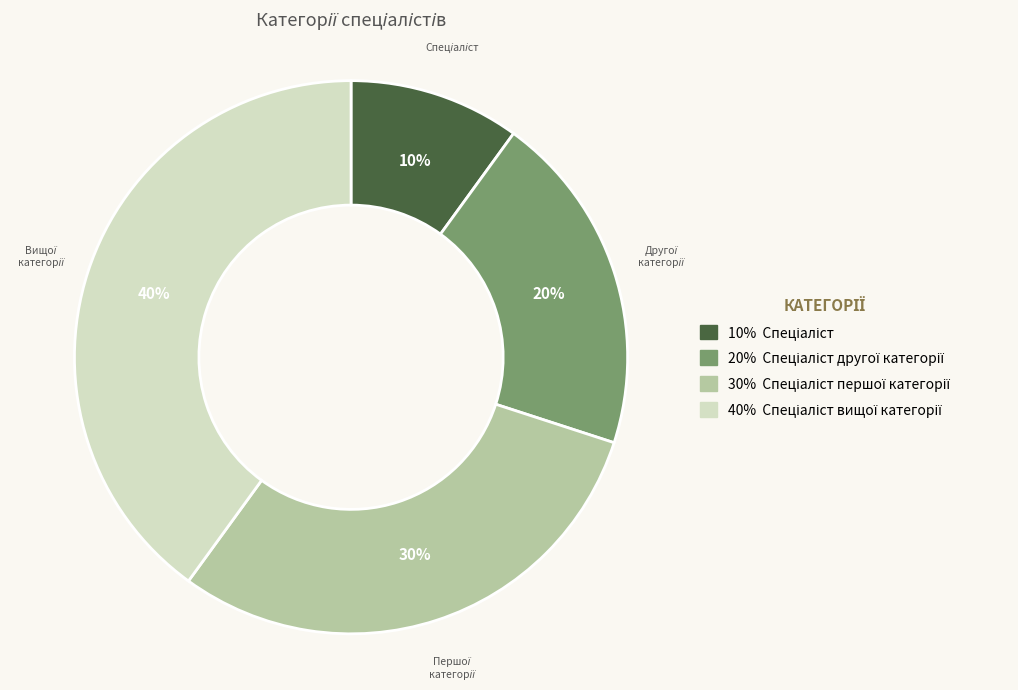

To the nearest percent, what is the difference between the largest and smallest slice percentages?

30%